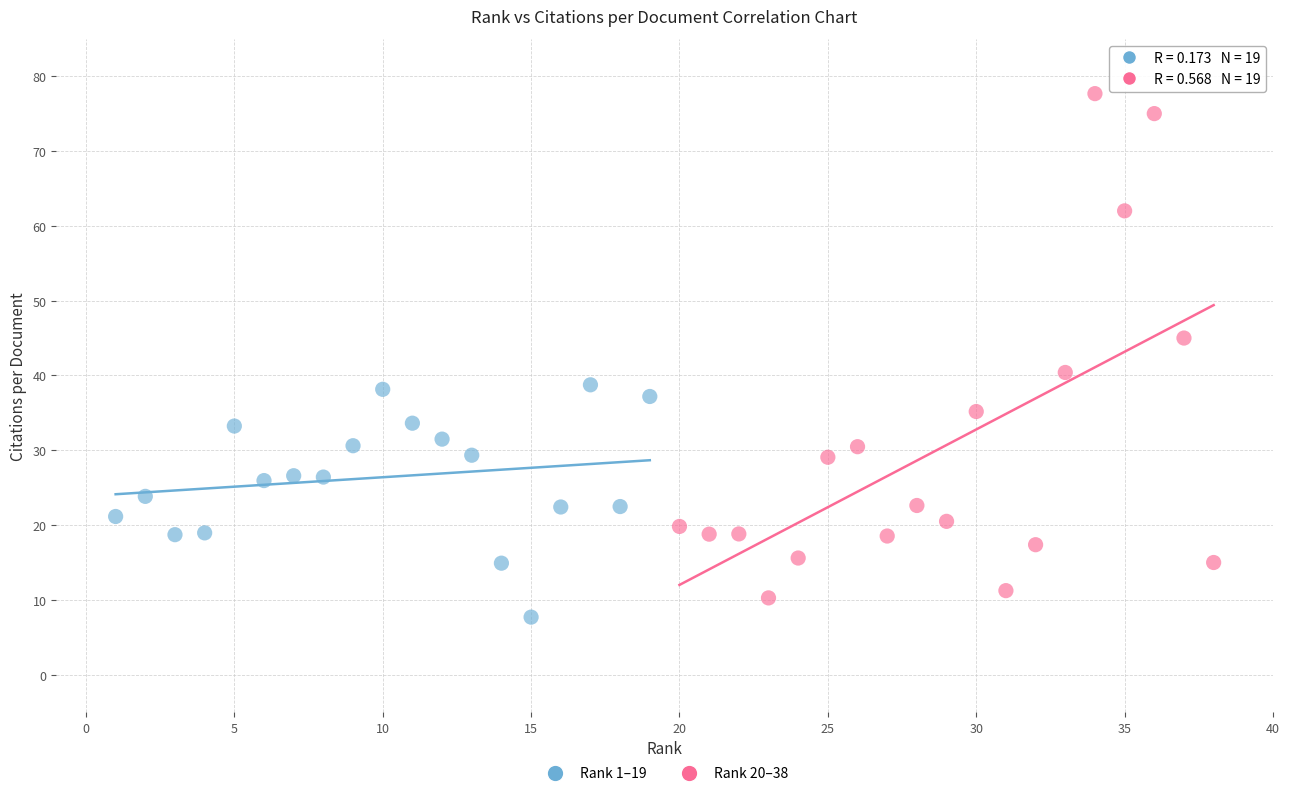

Which series has the widest spread of Y values?

Rank 20–38